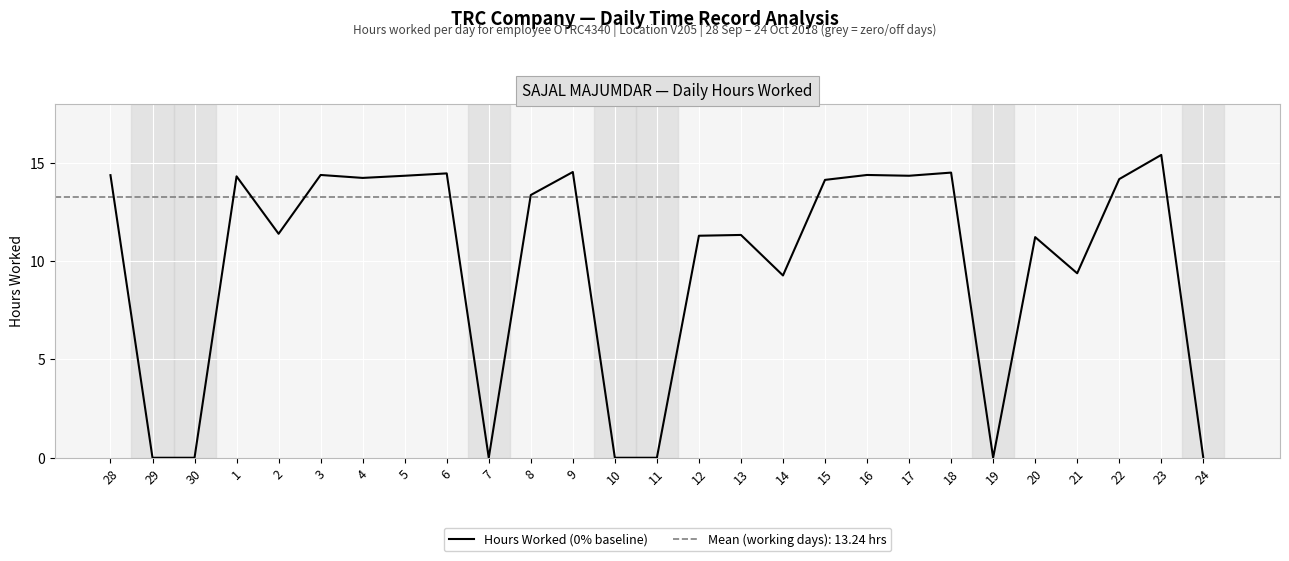

What is the label of the 19th point from the left?

16